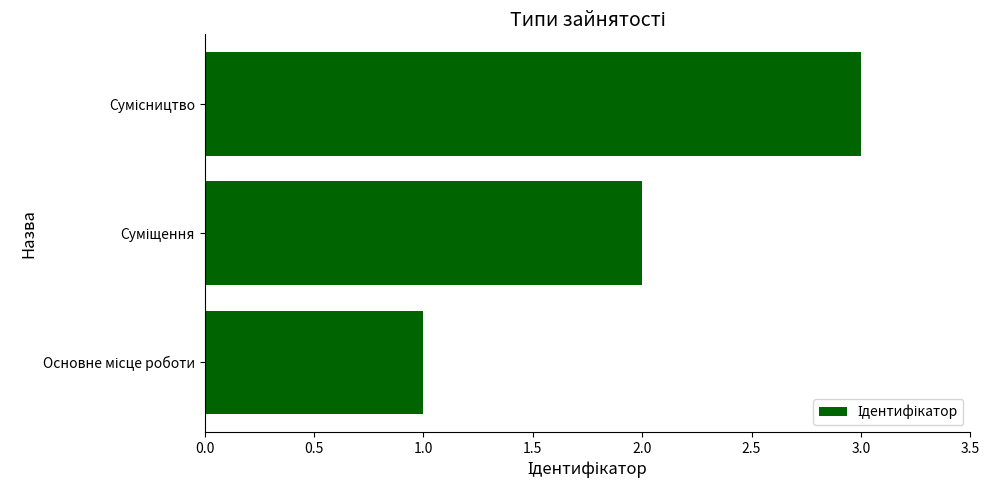

What is the greatest value displayed?

3